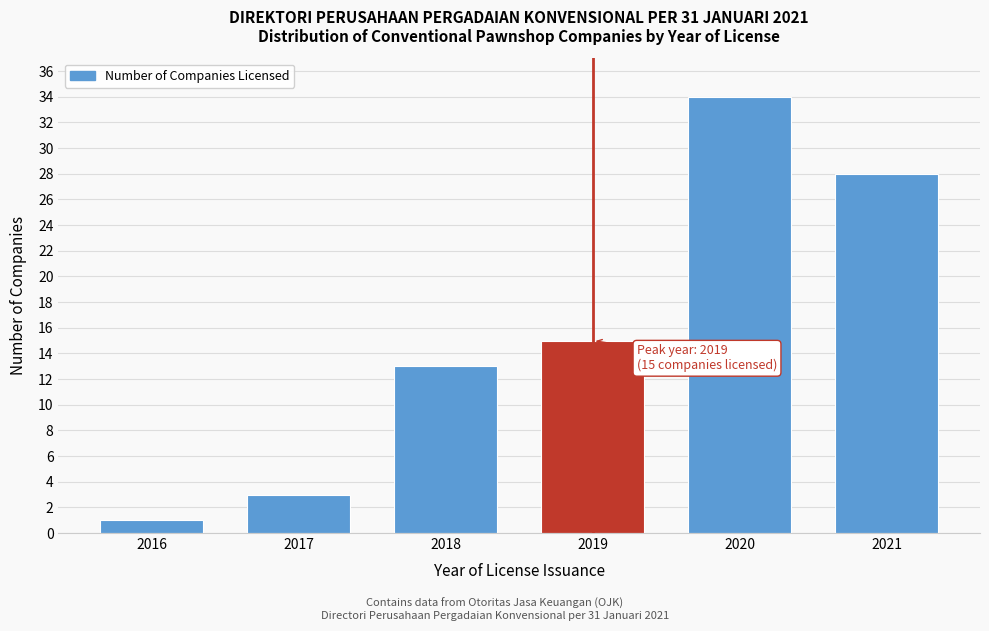

Reading left to right, extract all data points from this chart.

2016=1	2017=3	2018=13	2019=15	2020=34	2021=28